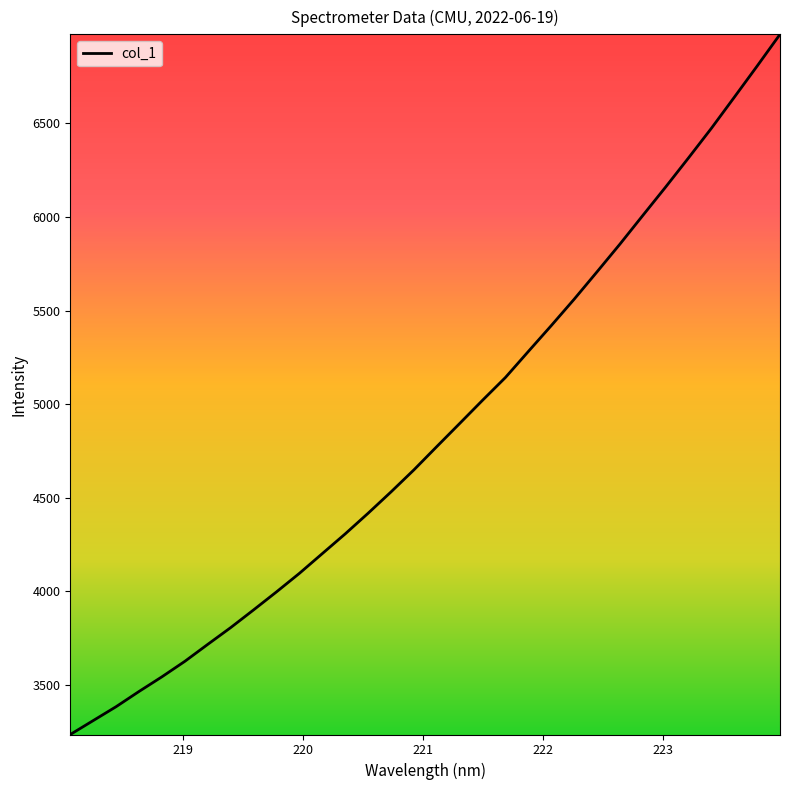

What is the maximum value shown in the chart?

6975.7